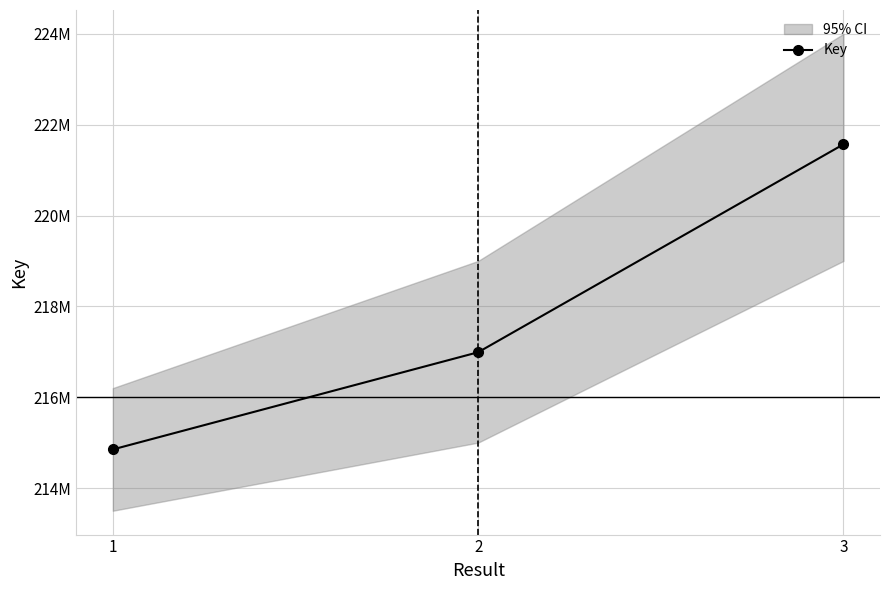

Reading left to right, transcribe all the data shown in this chart.

1=214849648	2=216989726	3=221567543